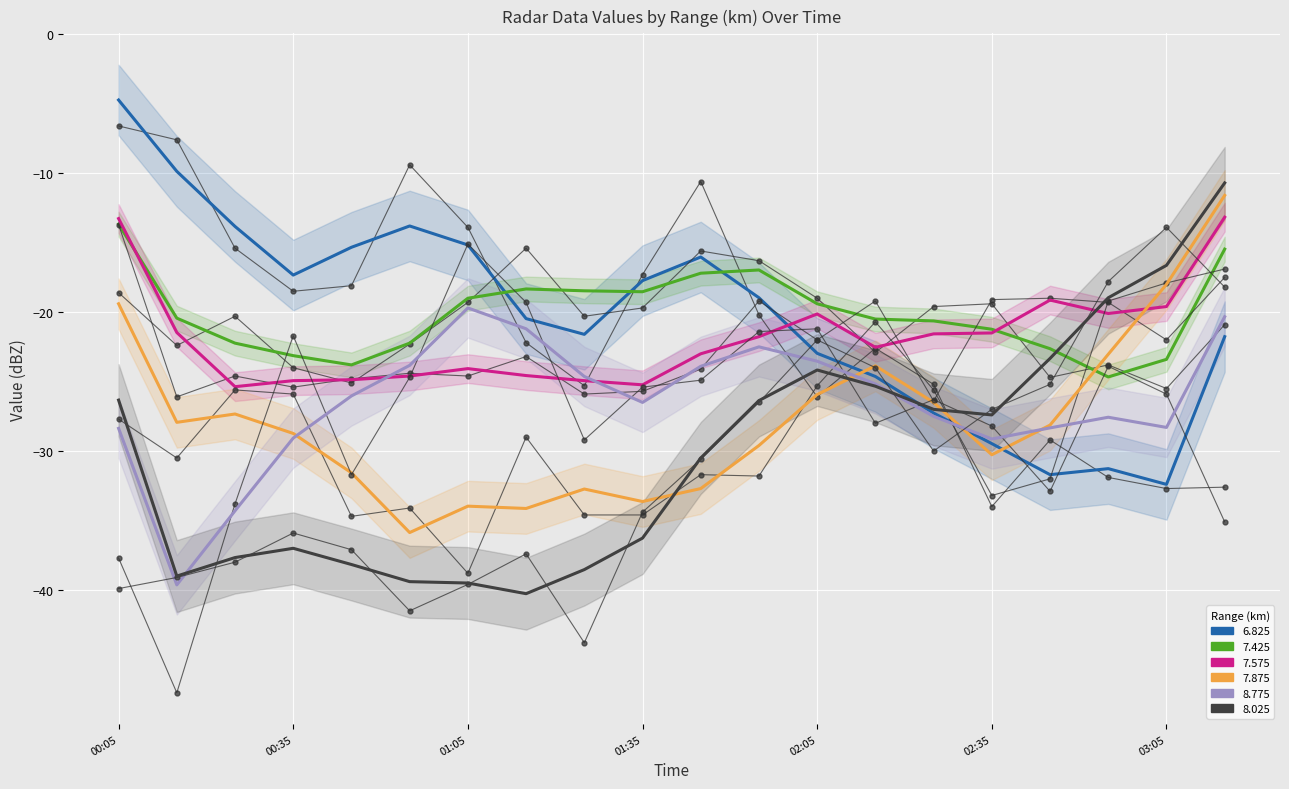

How many distinct data groups are displayed?

6